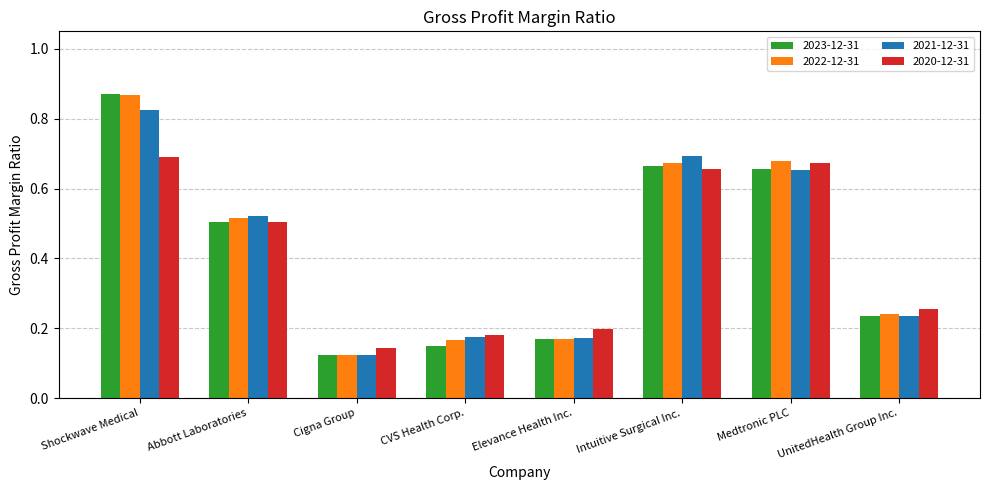

Which label corresponds to the smallest value in the chart?

Cigna Group